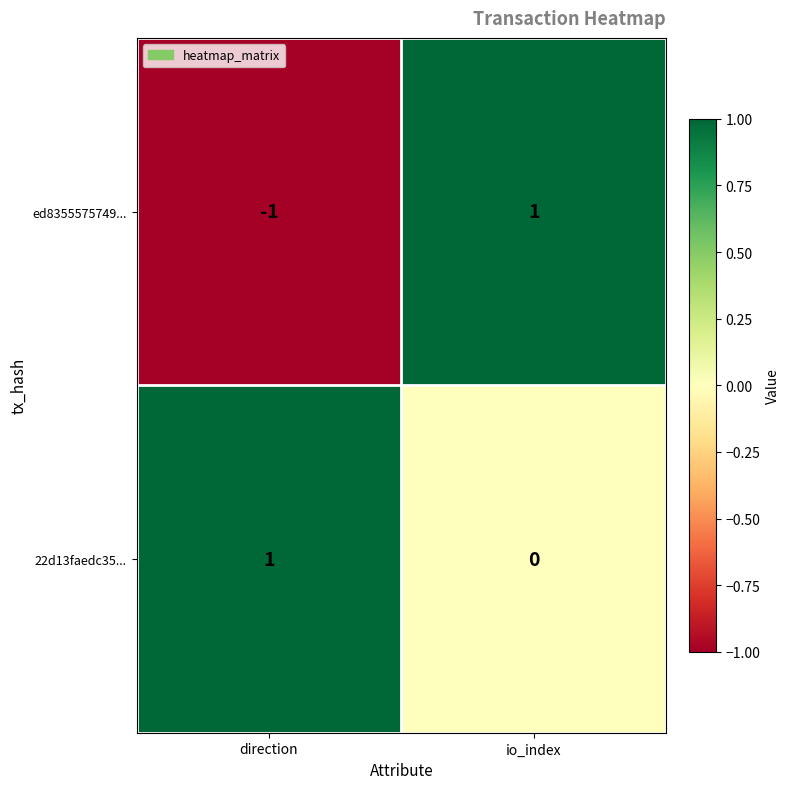

Reading left to right, what are all the values shown in this chart?

ed8355575749...: -1	1
22d13faedc35...: 1	0